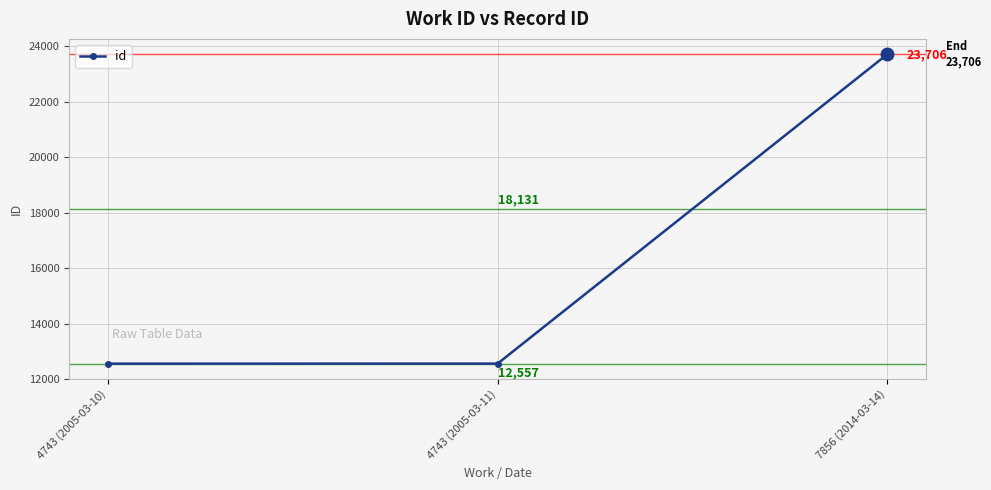

Does the chart have visible grid lines?

Yes